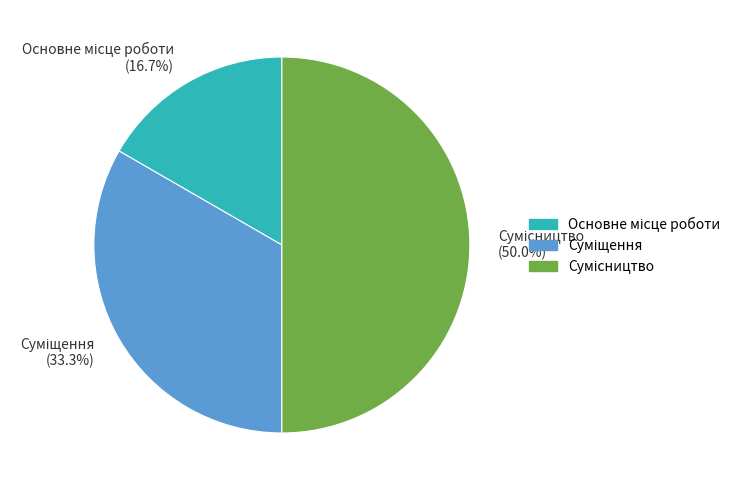

Count the number of slices in the pie.

3